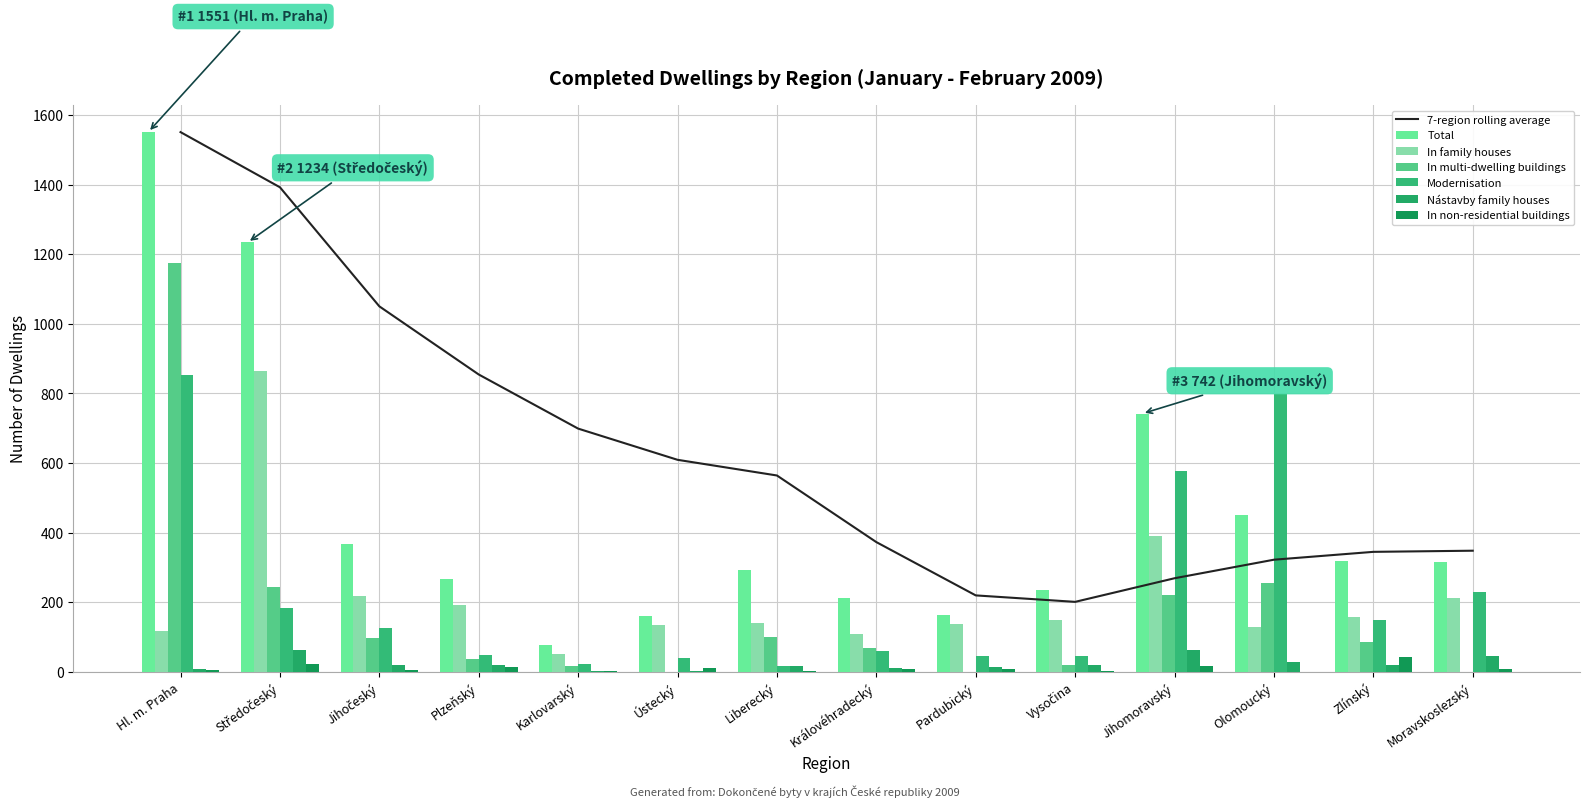

What is the maximum value shown in the chart?

1551